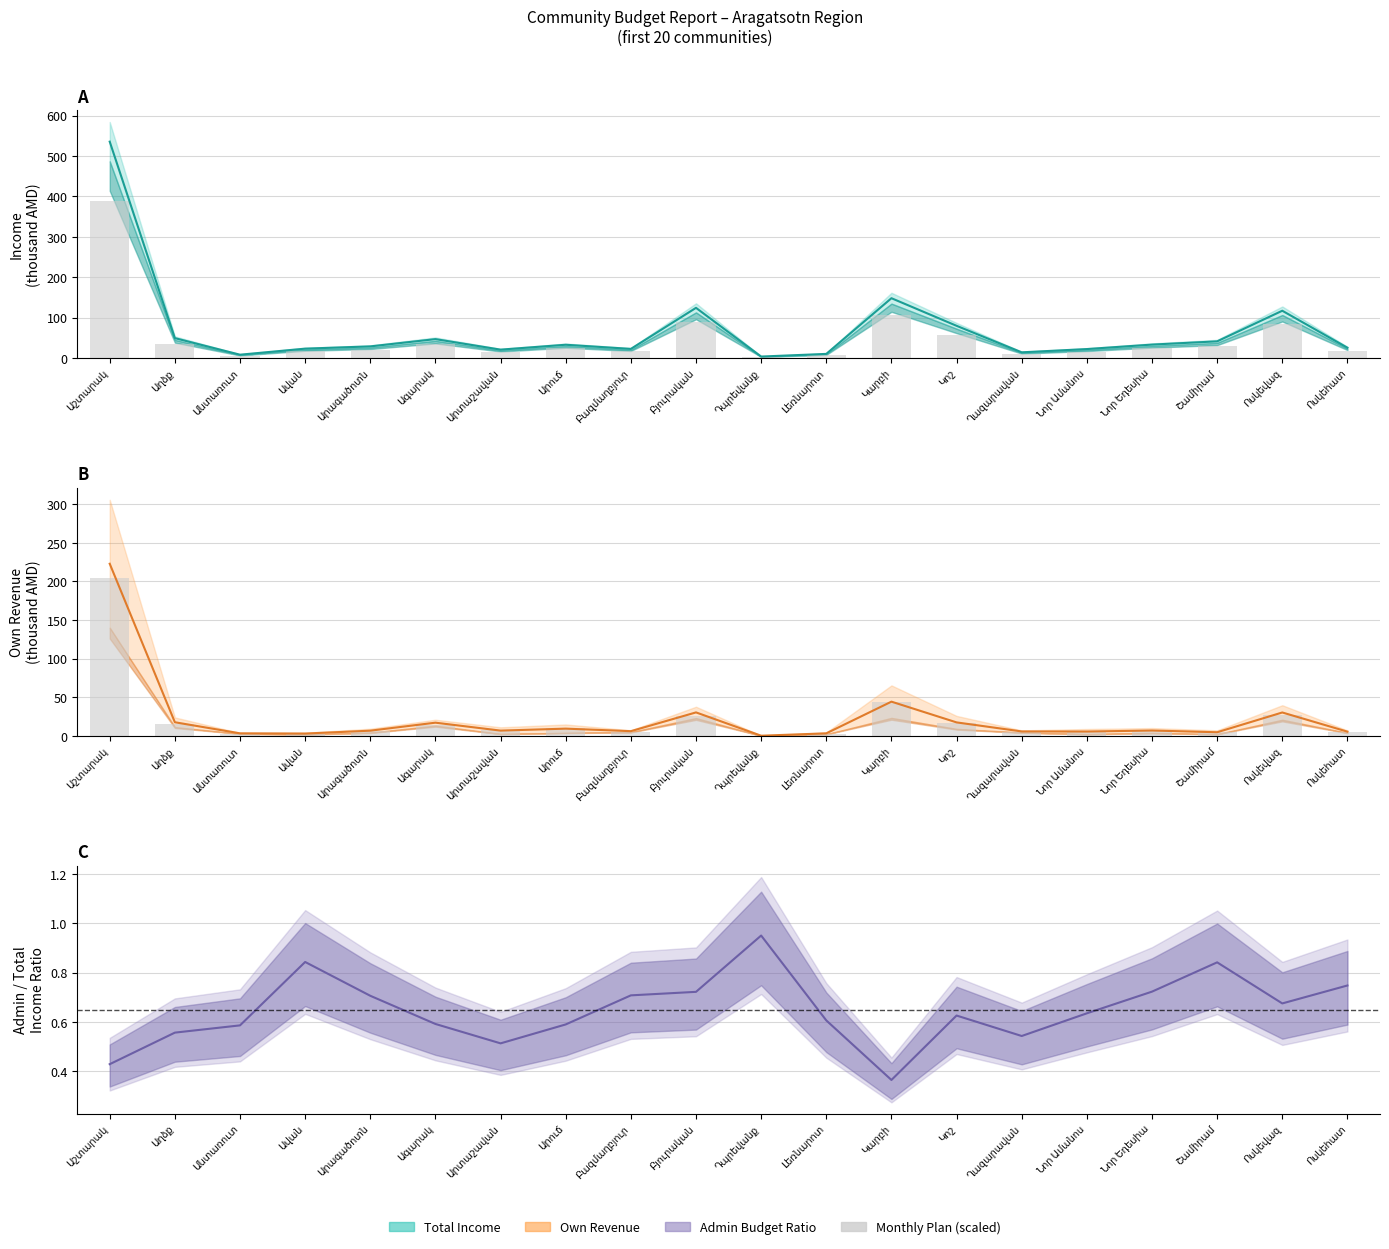

What is the sum of the Total Income (mid) values at Ավան and Ոսկեվազ?

140.3